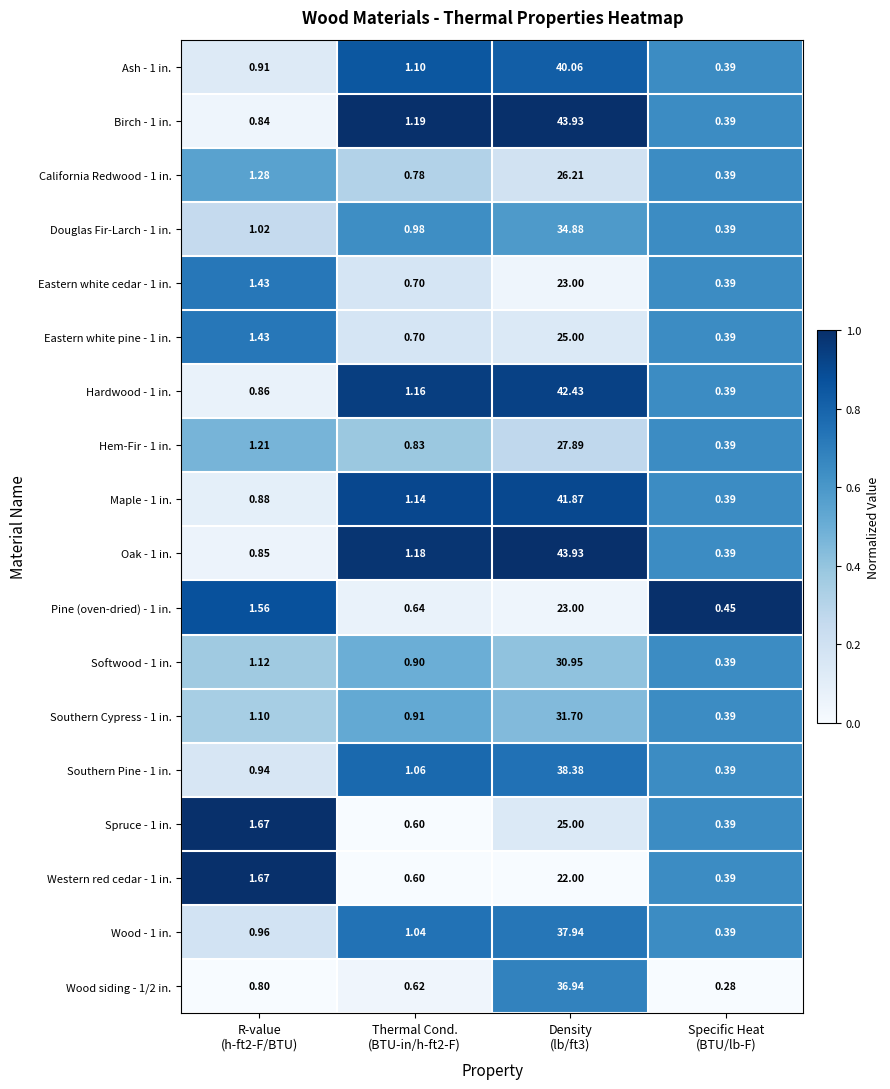

What is the total value across all series at Thermal Cond.
(BTU-in/h-ft2-F)?

16.1